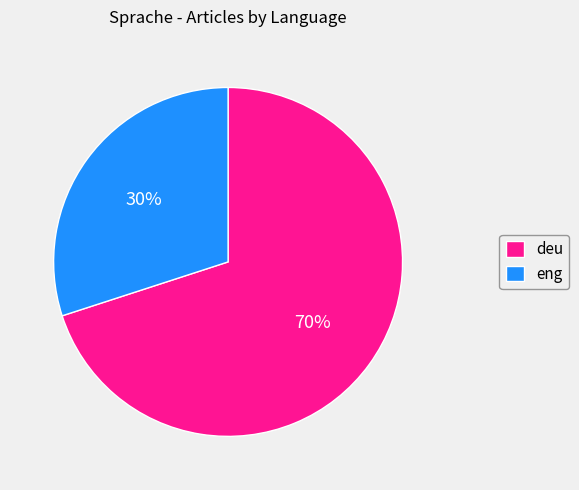

What is the ratio of the value at deu to the value at eng?

2.3